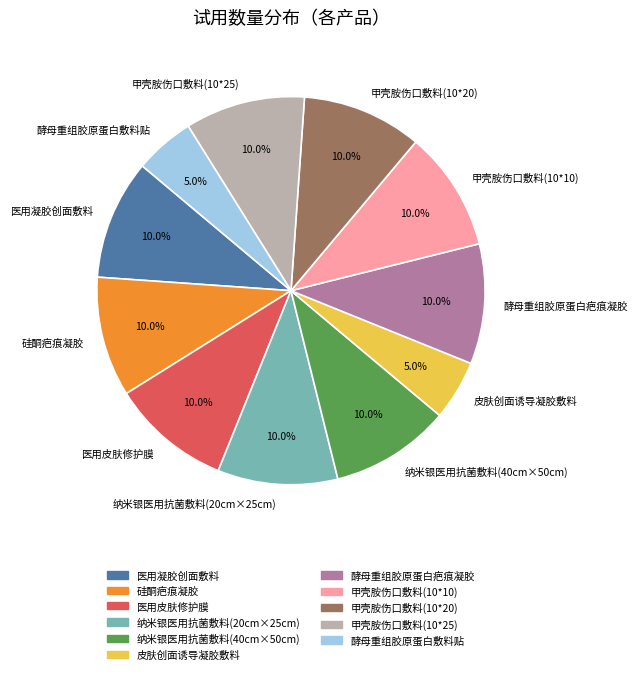

What is the ratio of the value at 医用皮肤修护膜 to the value at 皮肤创面诱导凝胶敷料?

2.0